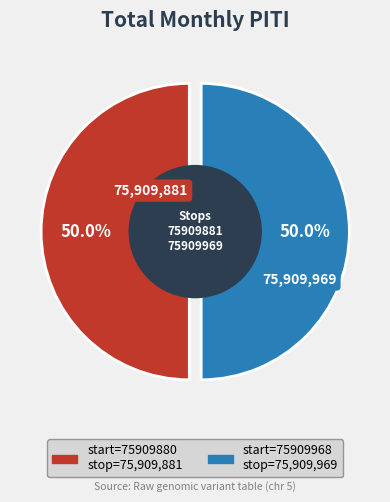

What is the change in value from 75909880 to 75909968?

+88